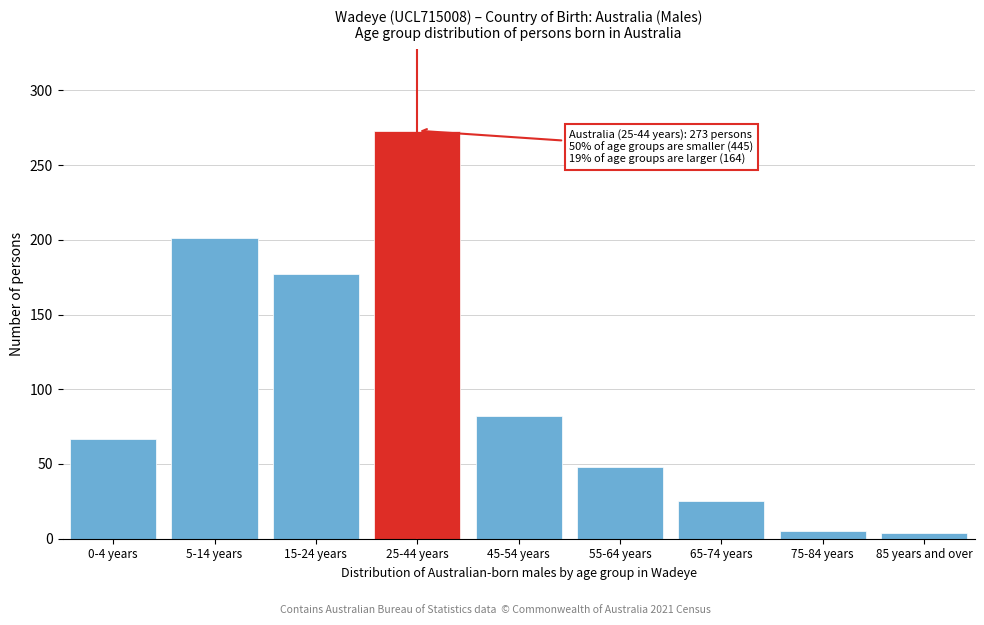

What is the label of the 9th bar from the left?

85 years and over